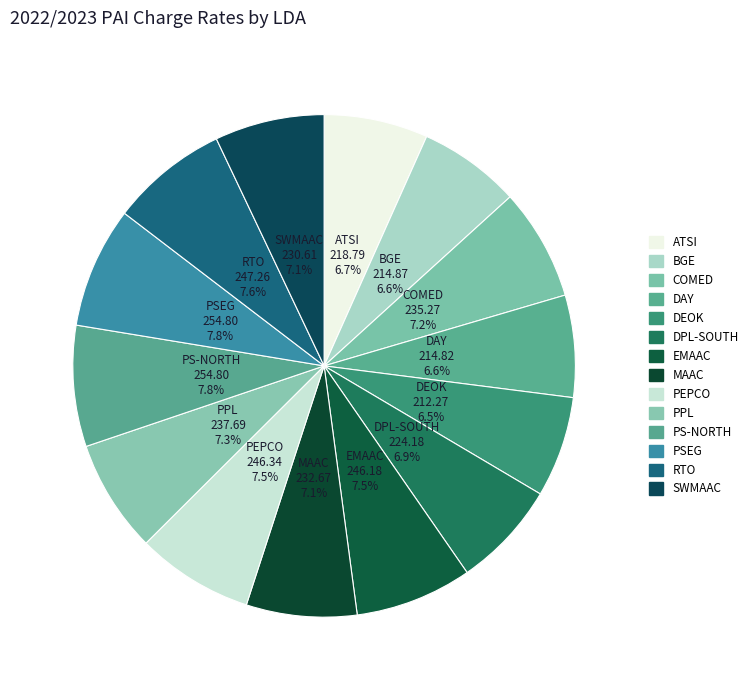

How many segments does this pie chart have?

14